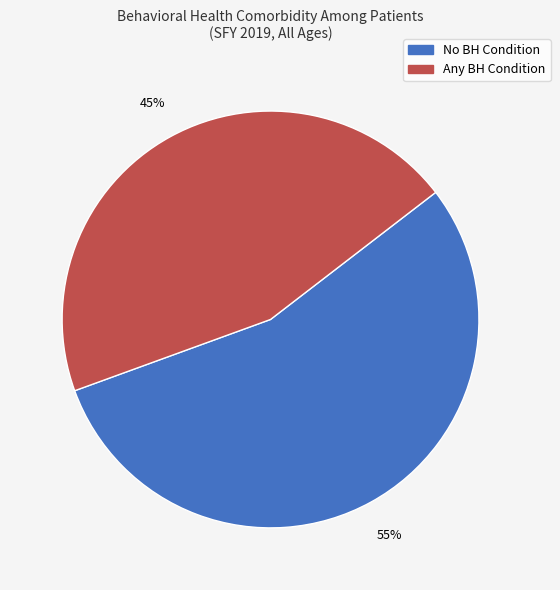

Does Any BH Condition represent more than half of the total?

No